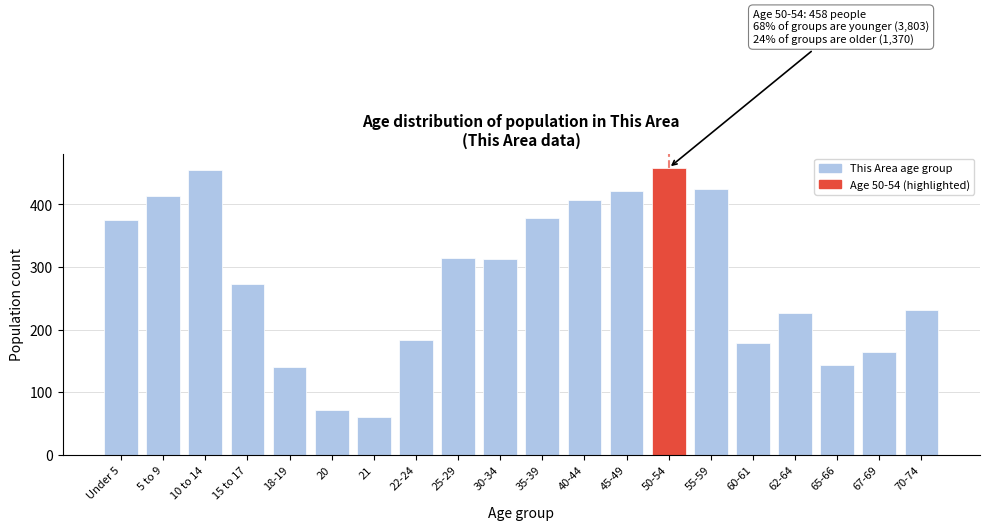

Reading right to left, extract all data points from this chart.

70-74=231	67-69=164	65-66=144	62-64=227	60-61=179	55-59=425	50-54=458	45-49=421	40-44=407	35-39=378	30-34=312	25-29=314	22-24=184	21=61	20=71	18-19=140	15 to 17=272	10 to 14=455	5 to 9=413	Under 5=375